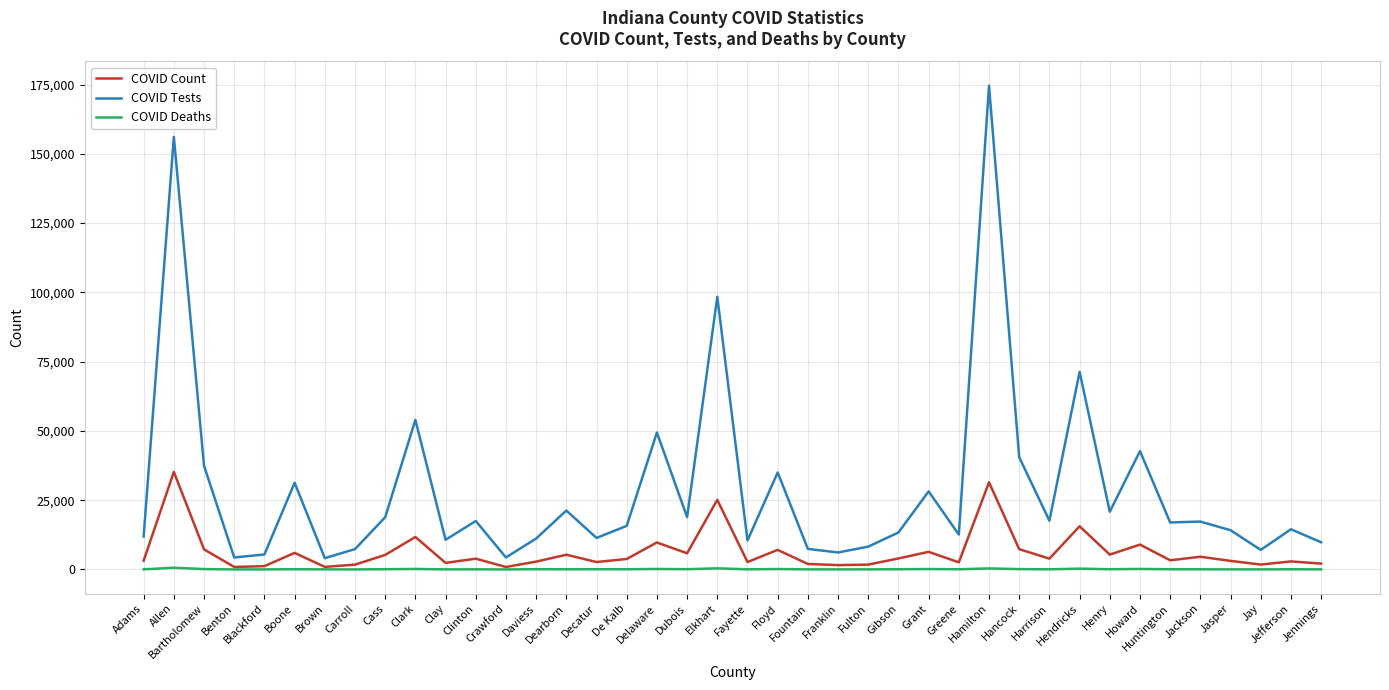

At which category does the chart reach its peak across all series?

Hamilton